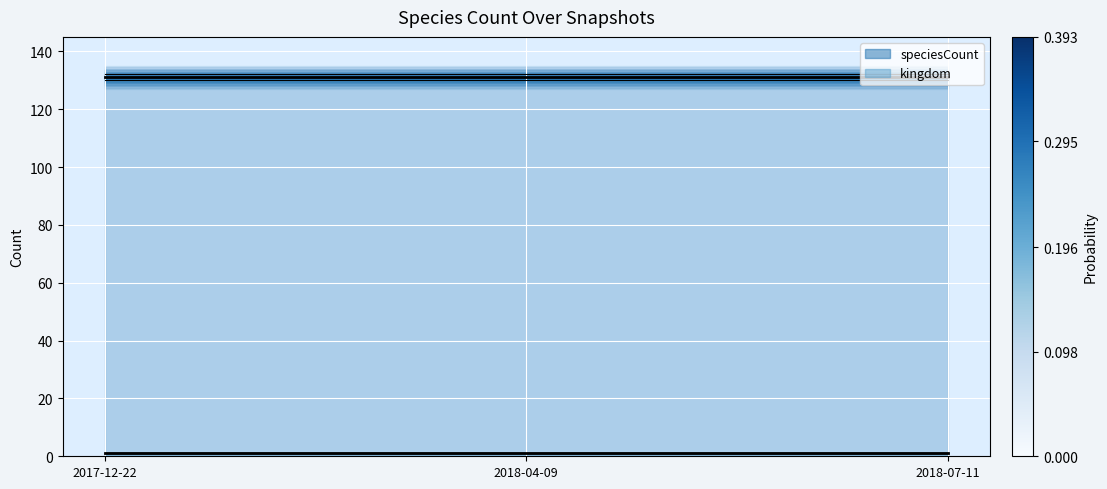

What is the label of the 2nd point from the left?

2018-04-09